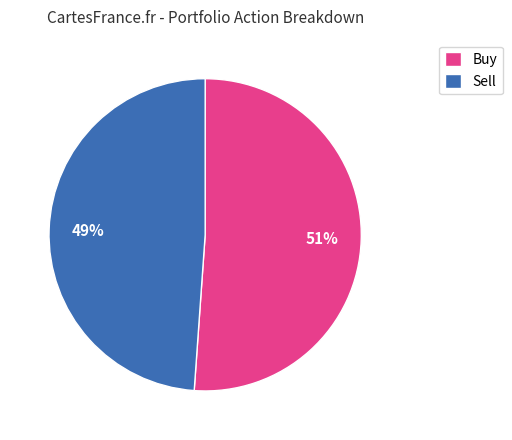

How many slices are in this pie chart?

2